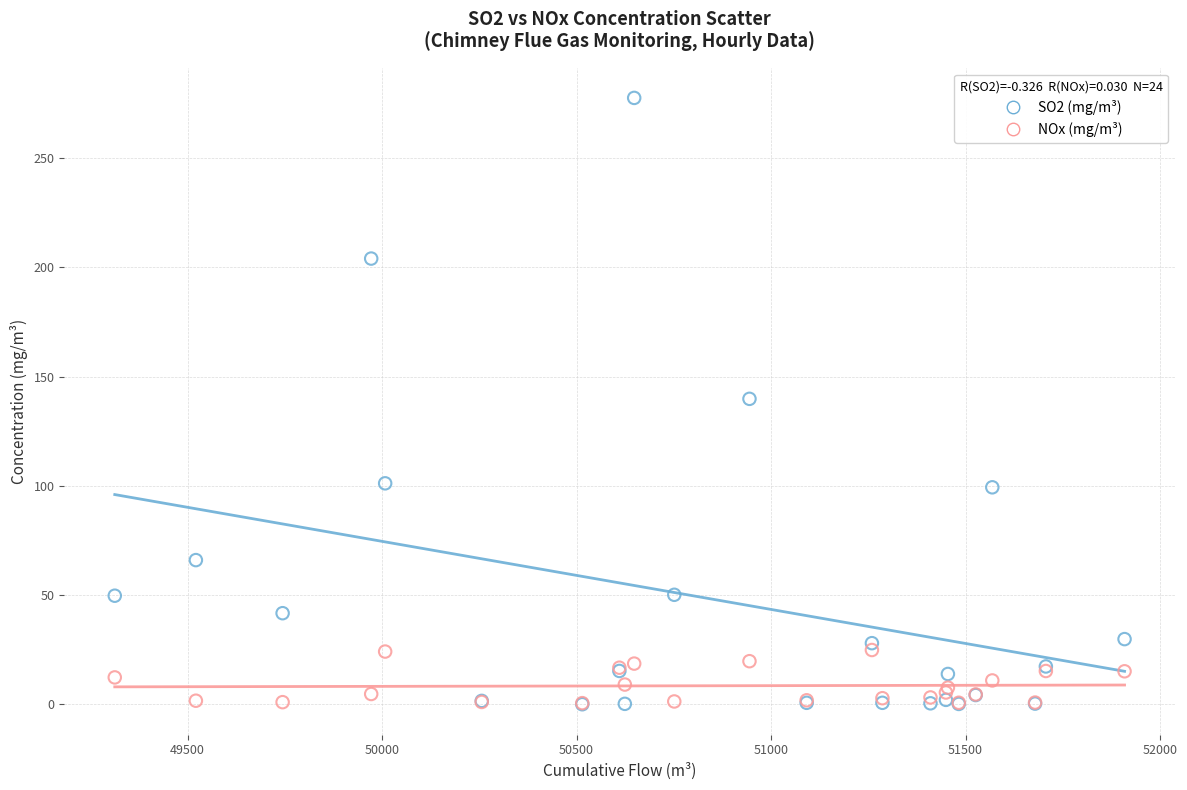

Which series has the widest spread of Y values?

SO2 (mg/m³)